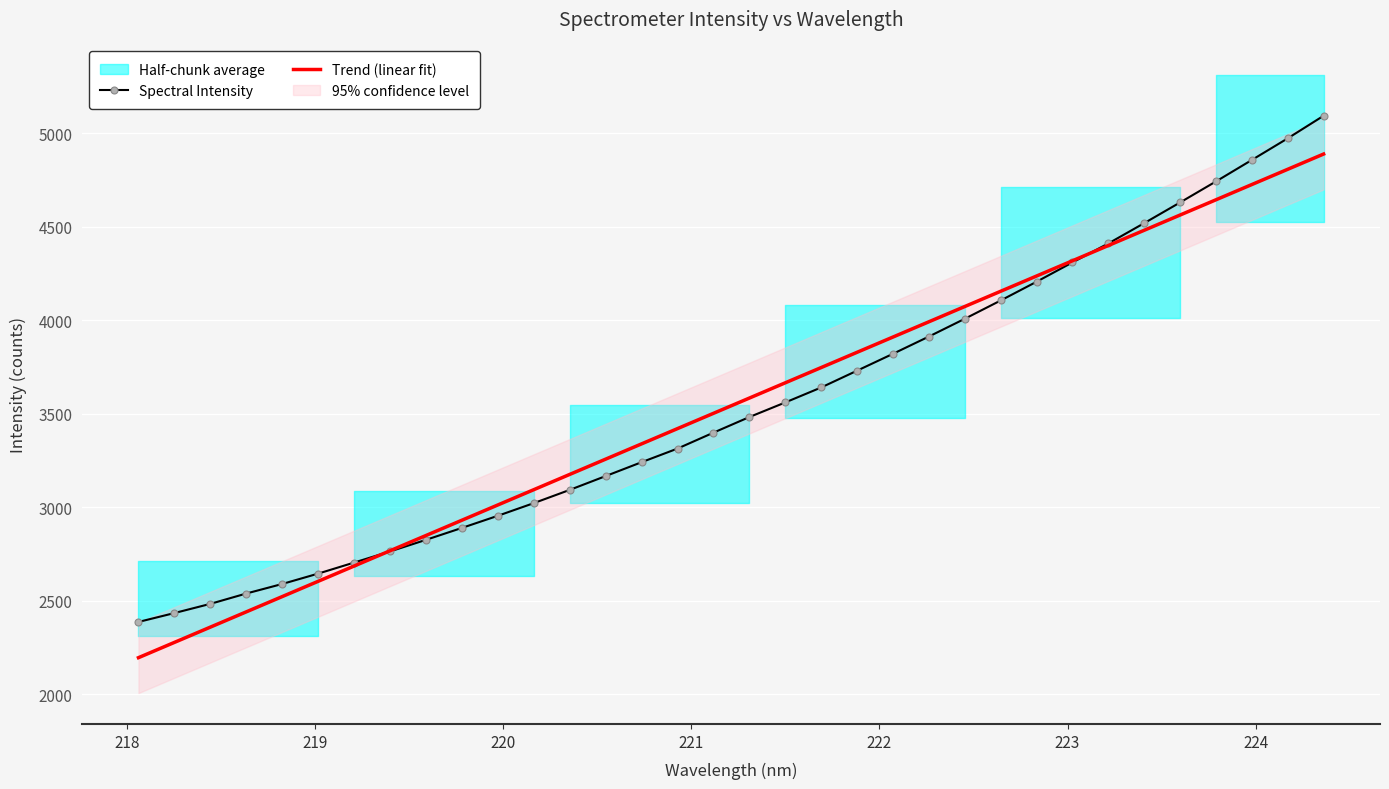

Reading right to left, extract all data points from this chart.

5093.4	4972.6	4857.1	4742.2	4629.9	4519.3	4410.7	4309.3	4205.9	4105.6	4007.8	3912.8	3820.6	3730.4	3640.5	3560.4	3482.3	3398.9	3313.8	3240.9	3166.7	3092.8	3022.1	2954.4	2889.5	2825.7	2763.7	2704.2	2645.1	2589.6	2538.6	2483.3	2434.1	2386.5